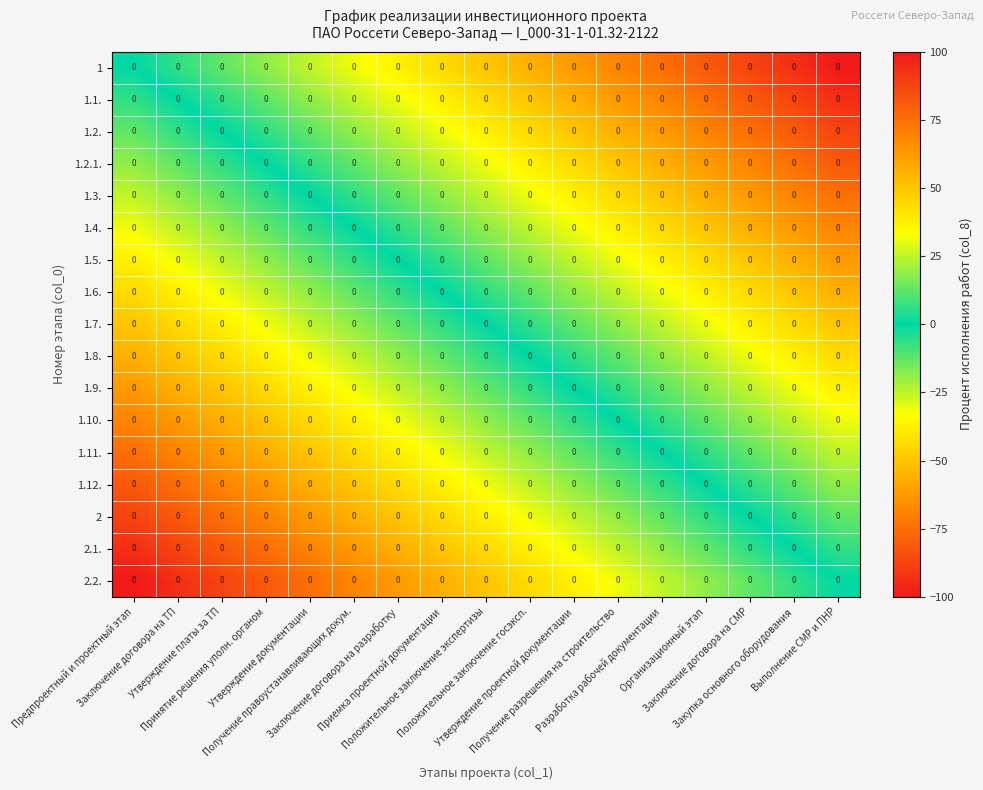

Rank the categories by 1 value from highest to lowest.

Предпроектный и проектный этап, Заключение договора на ТП, Утверждение платы за ТП, Принятие решения уполн. органом, Утверждение документации, Получение правоустанавливающих докум., Заключение договора на разработку, Приемка проектной документации, Положительное заключение экспертизы, Положительное заключение госэксп., Утверждение проектной документации, Получение разрешения на строительство, Разработка рабочей документации, Организационный этап, Заключение договора на СМР, Закупка основного оборудования, Выполнение СМР и ПНР